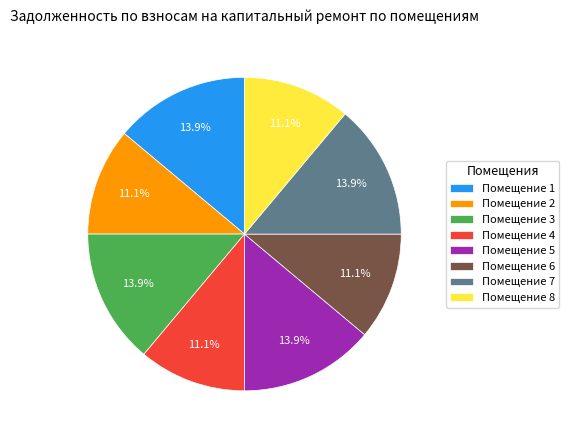

Combined, what portion of the pie is Помещение 4 and Помещение 7?

25.0%